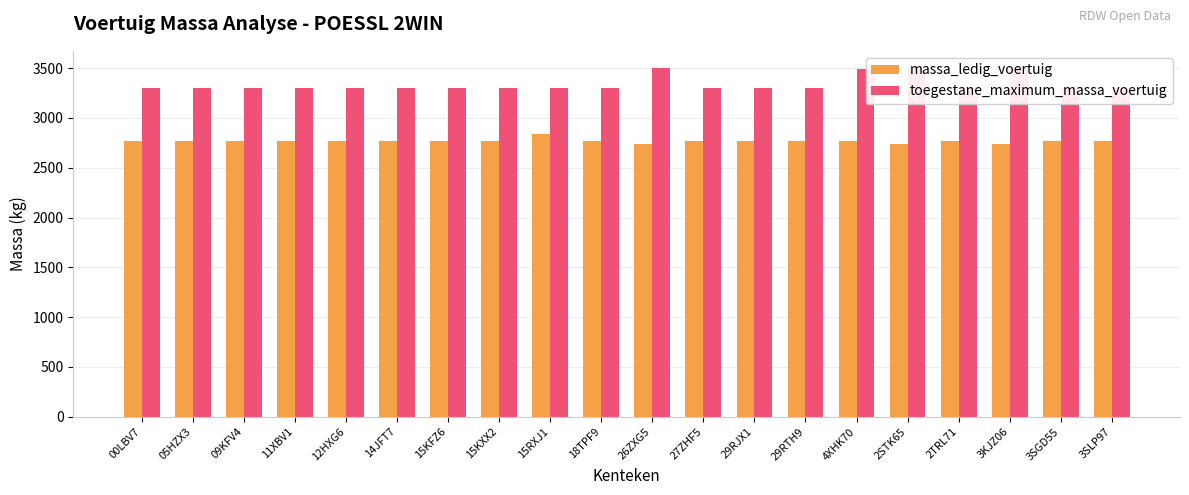

How many data points in massa_ledig_voertuig are less than 2770?

3